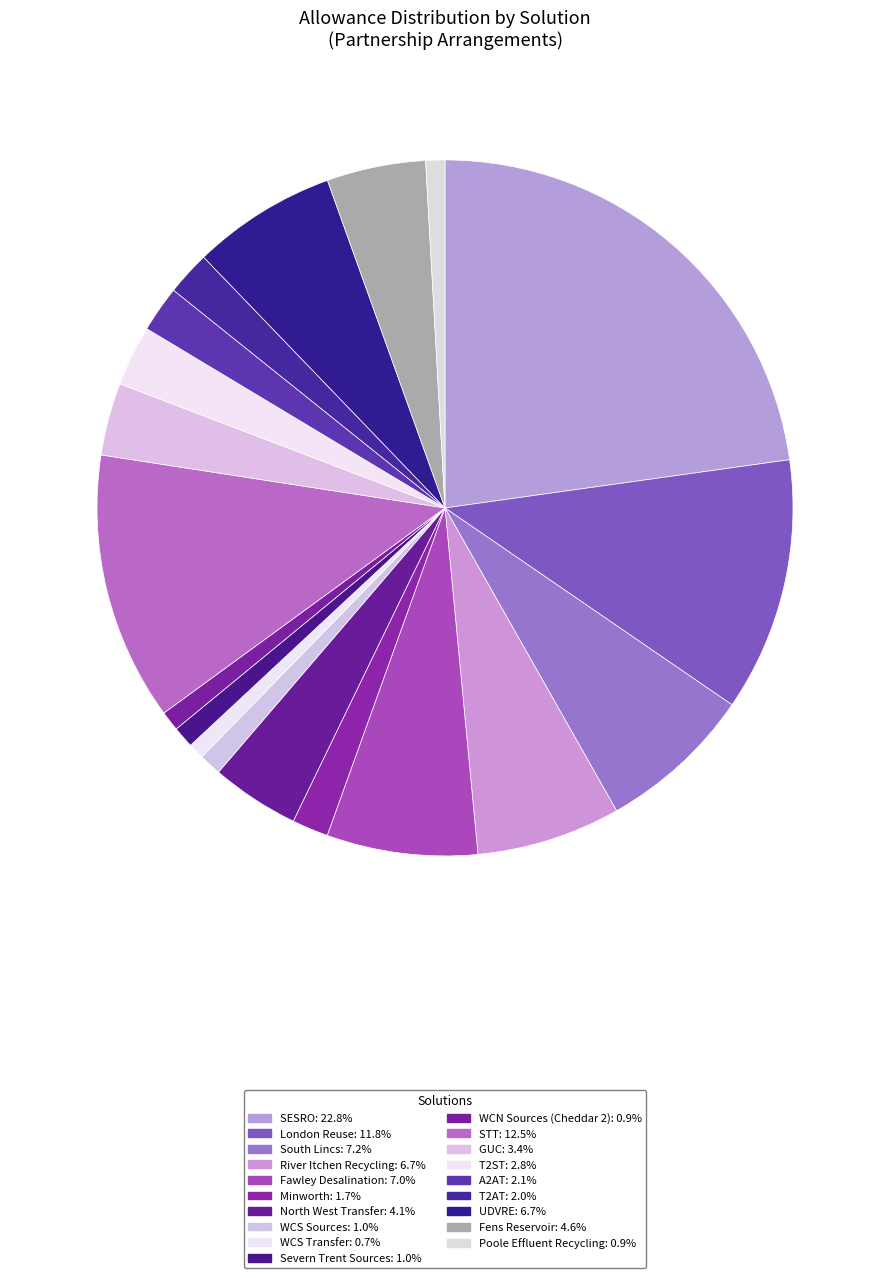

Is there a majority slice in this chart?

No